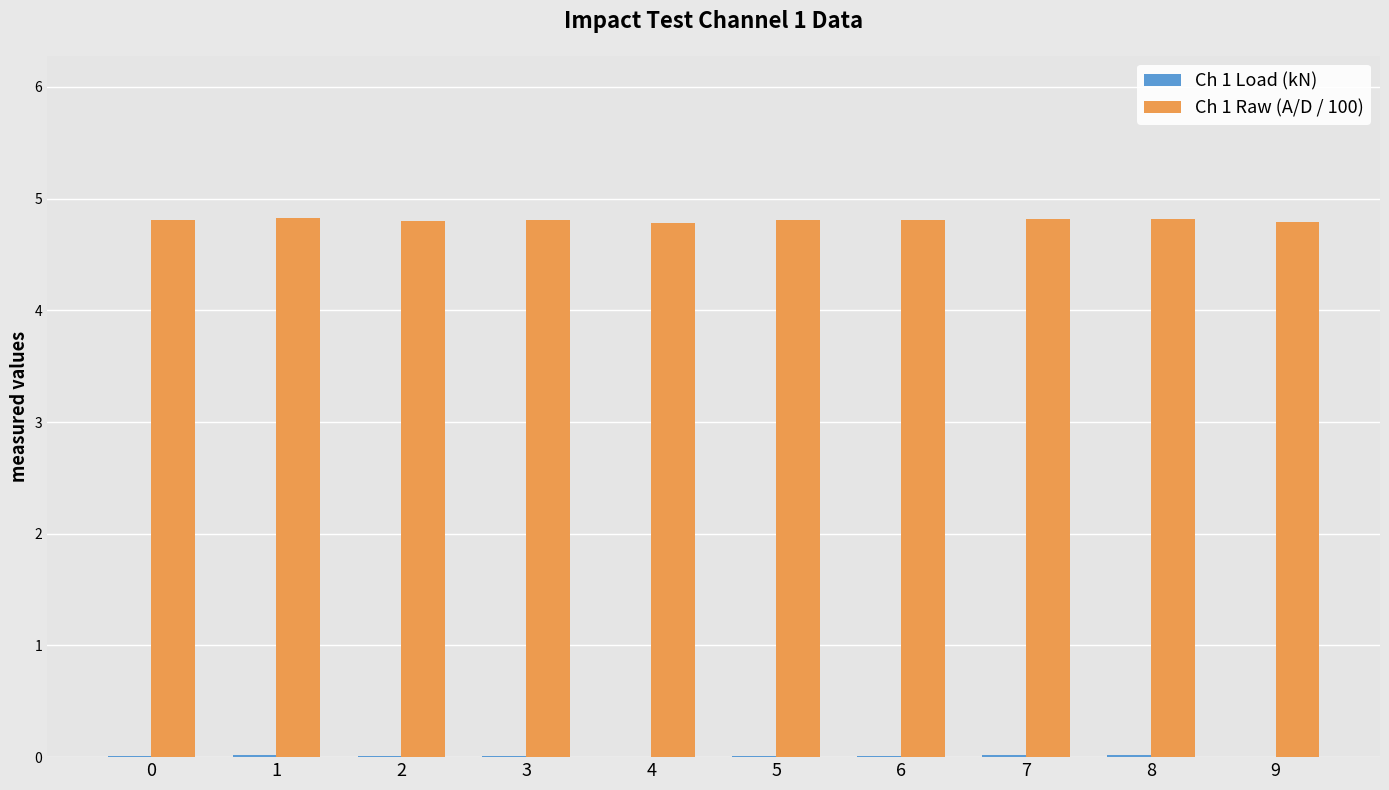

Which series has the largest total across all categories?

Ch 1 Raw (A/D / 100)